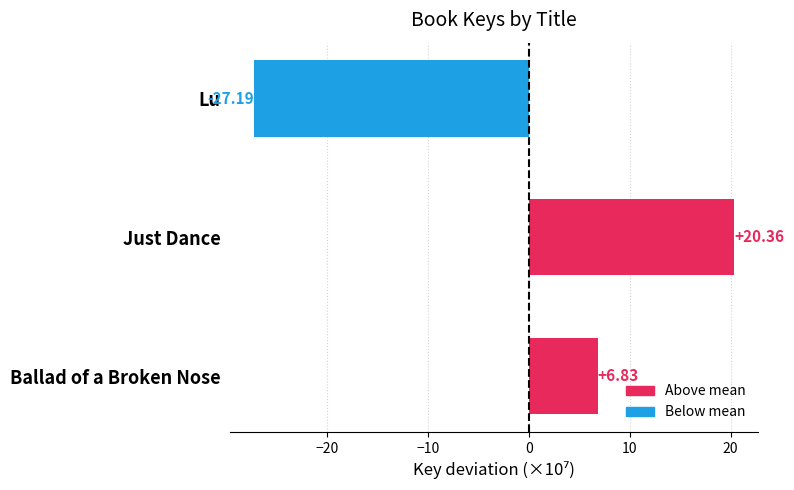

List the labels in order of value, largest first.

Just Dance, Ballad of a Broken Nose, Lu